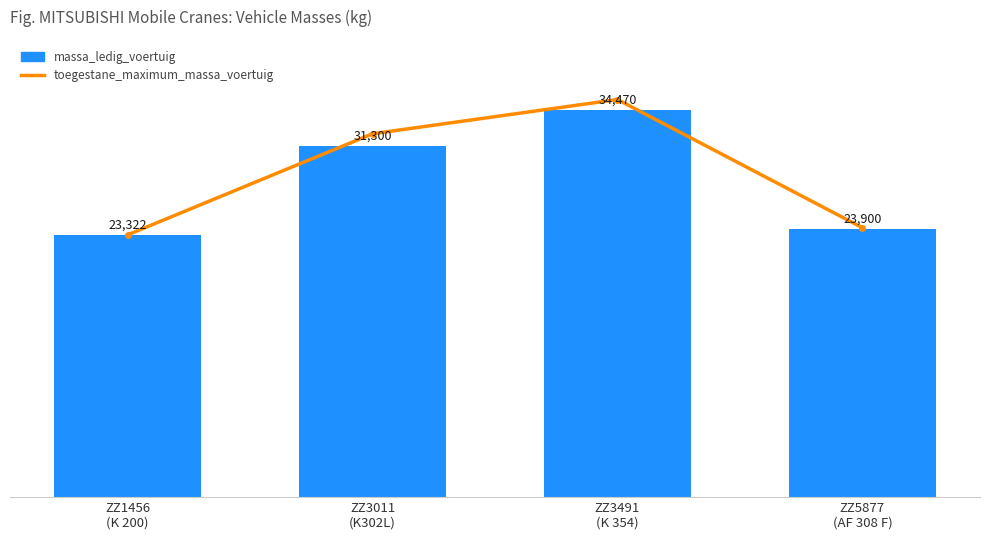

At ZZ5877
(AF 308 F), list the series in order from largest to smallest.

toegestane_maximum_massa_voertuig, massa_ledig_voertuig